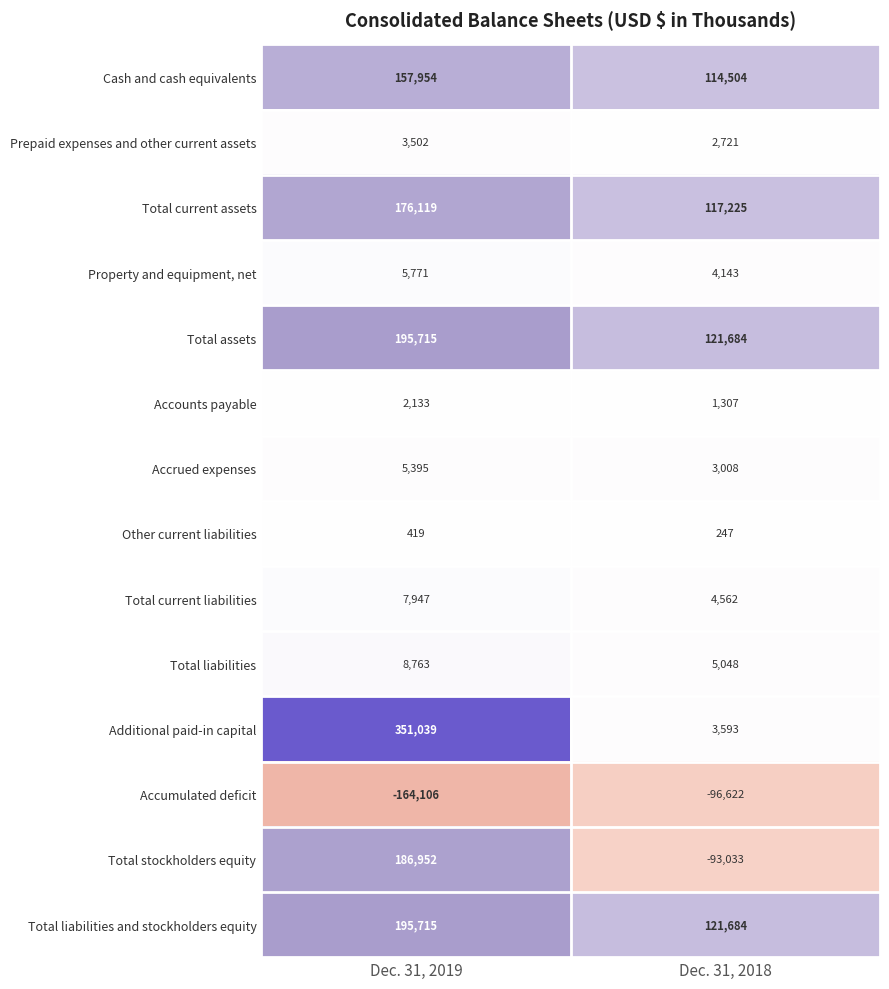

Which series has the largest range (max minus min)?

Additional paid-in capital